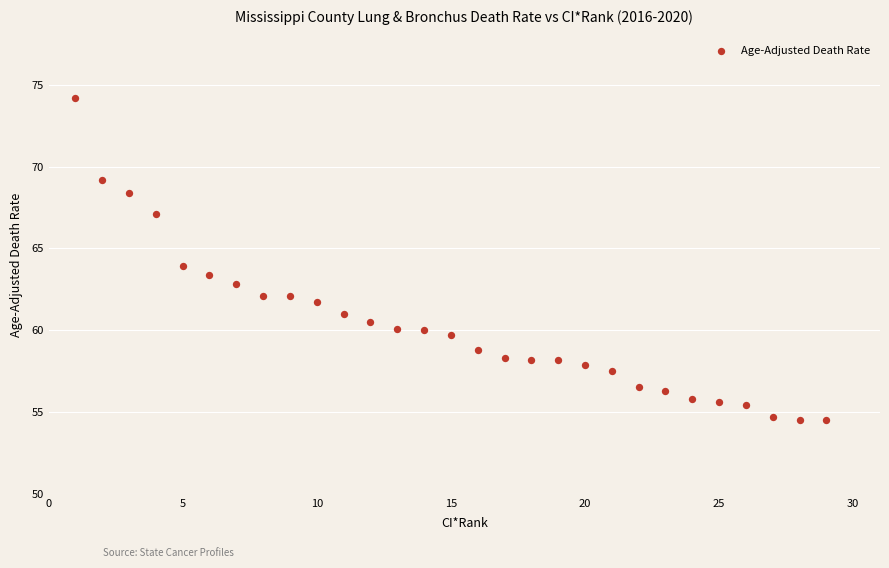

What is the range of X values (max minus min)?

28.0